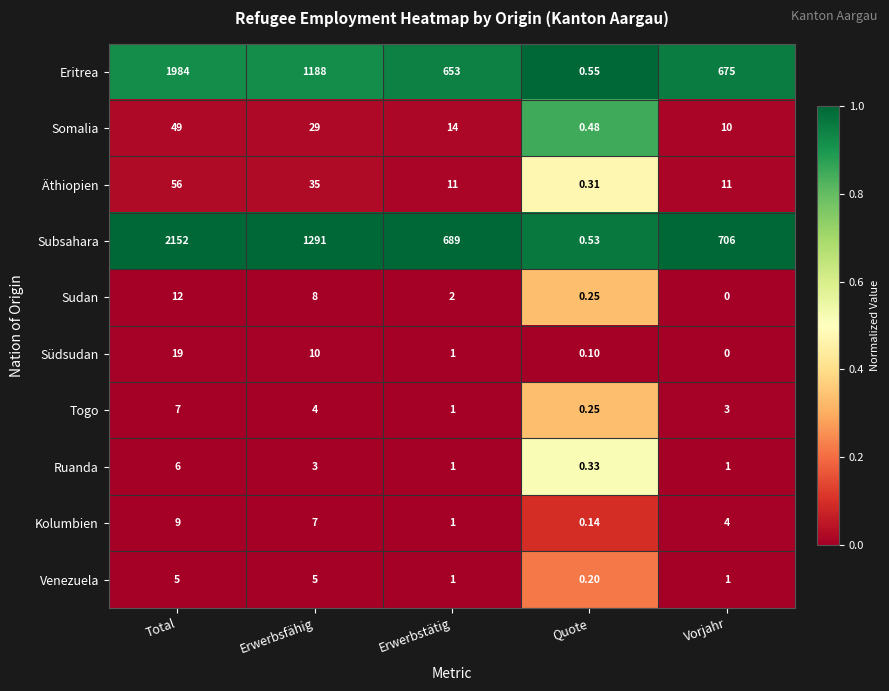

At which category does the chart reach its peak across all series?

Total